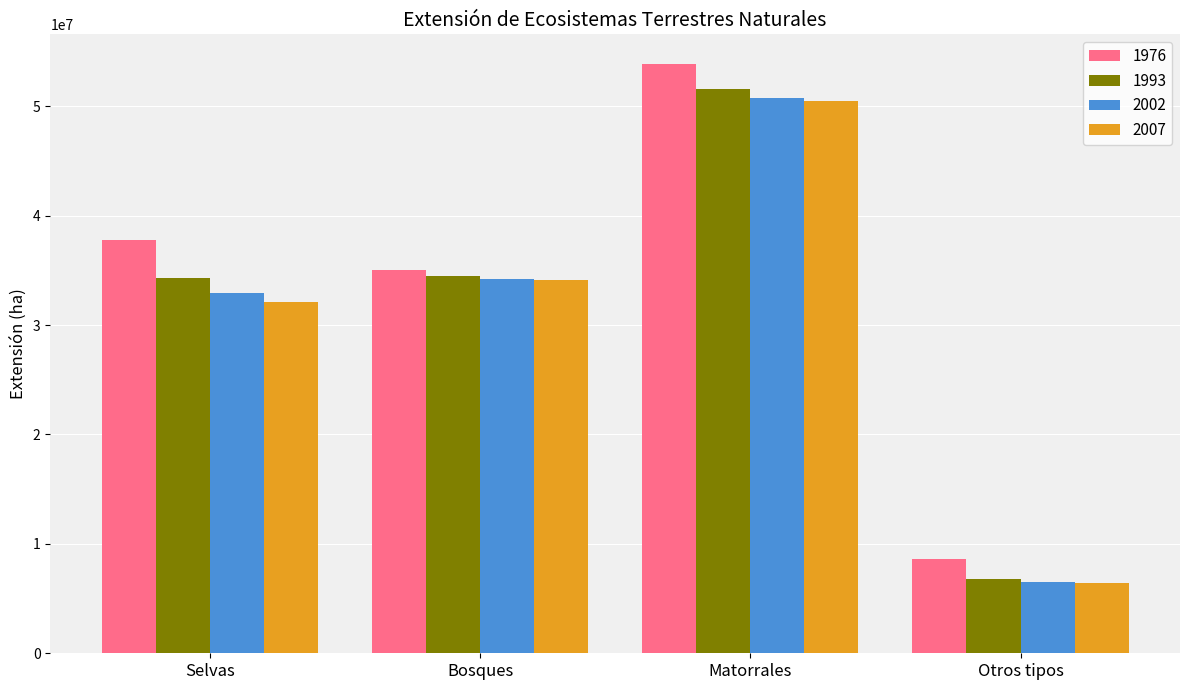

What are all the series names shown in the legend?

1976, 1993, 2002, 2007